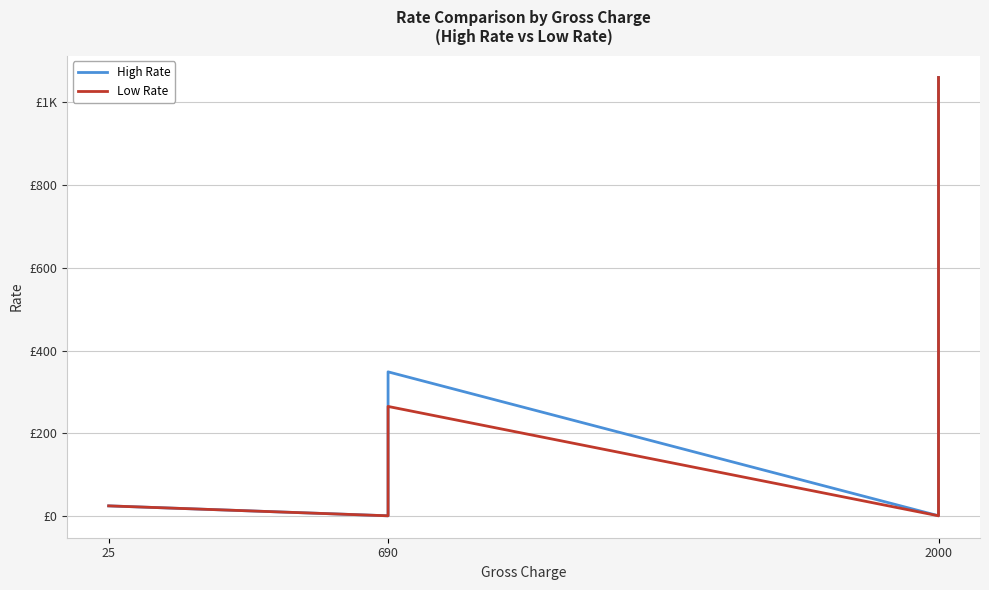

What is the label of the 2nd point from the left?

690